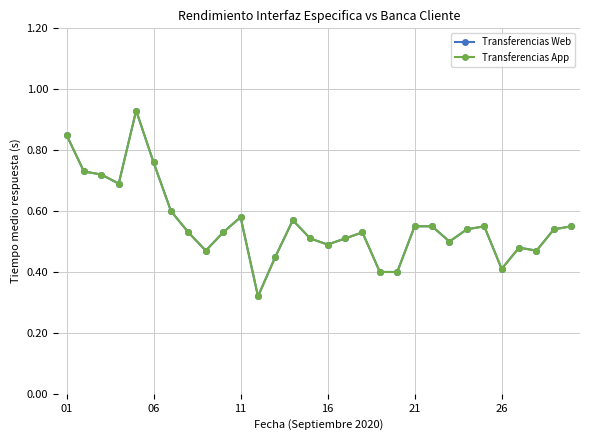

Is this an area chart (filled region under the line)?

No